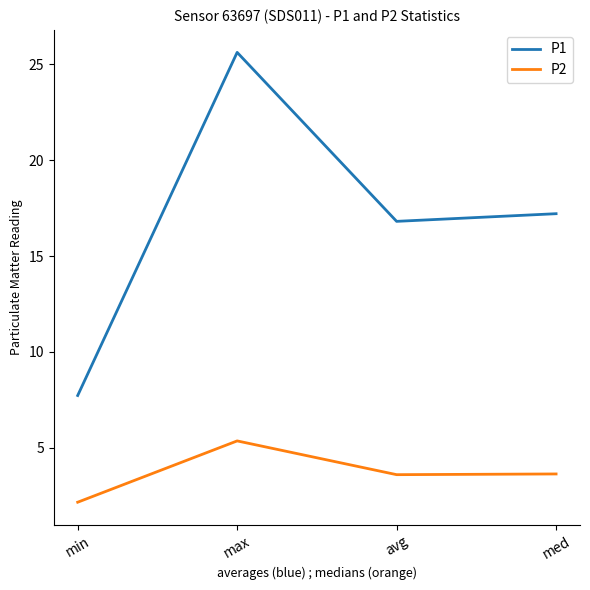

How many distinct data groups are displayed?

2